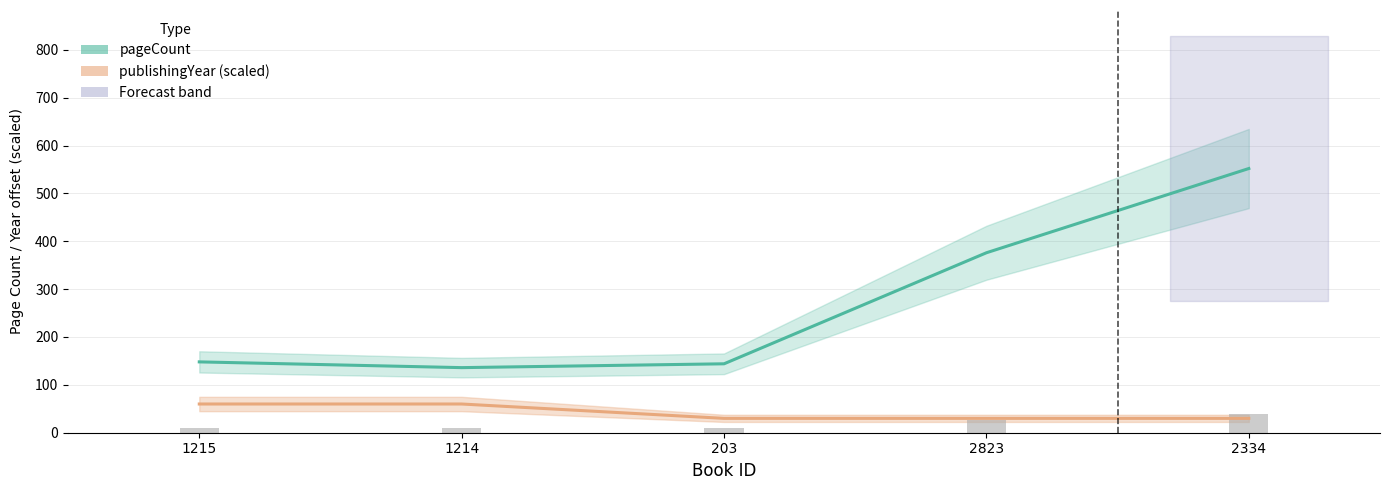

At how many categories does at least one series exceed 469?

1